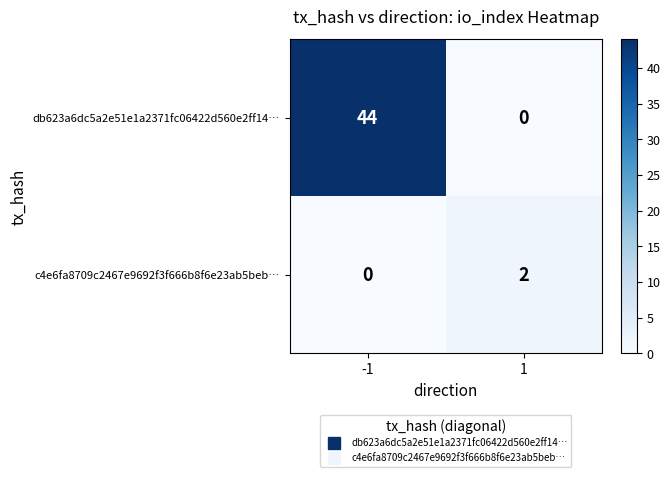

What is the greatest value displayed?

44